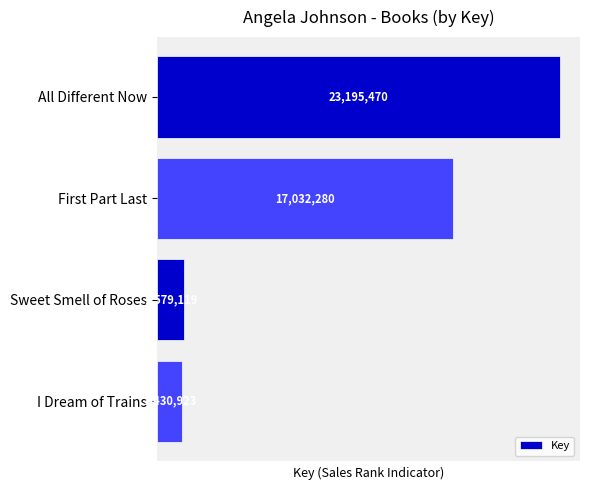

What is the difference between the maximum and second lowest values?

21616351